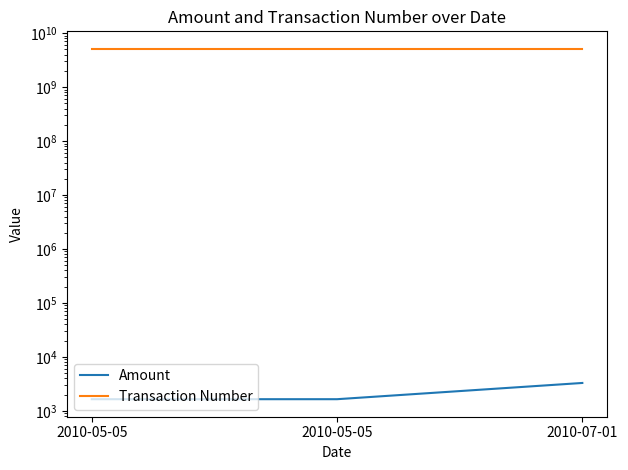

List the labels in order of Amount value, largest first.

2010-07-01, 2010-05-05, 2010-05-05